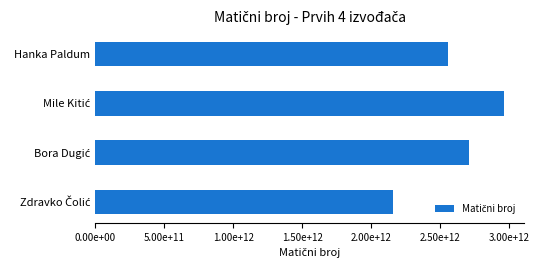

What is the sum of all values?

10381995324510